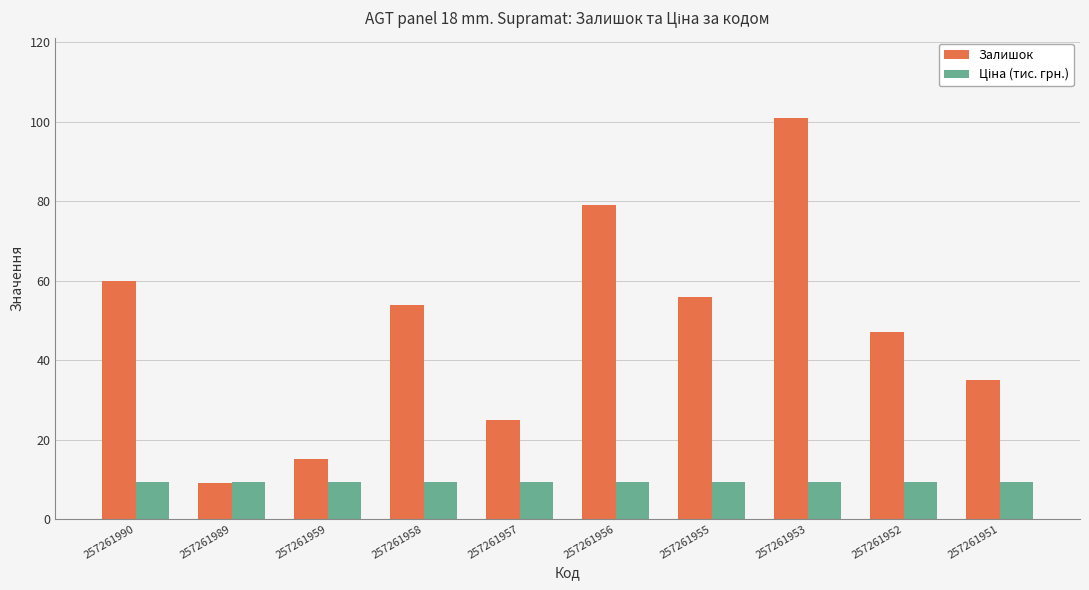

The value of Залишок at 257261951 is 35.0. True or false?

True